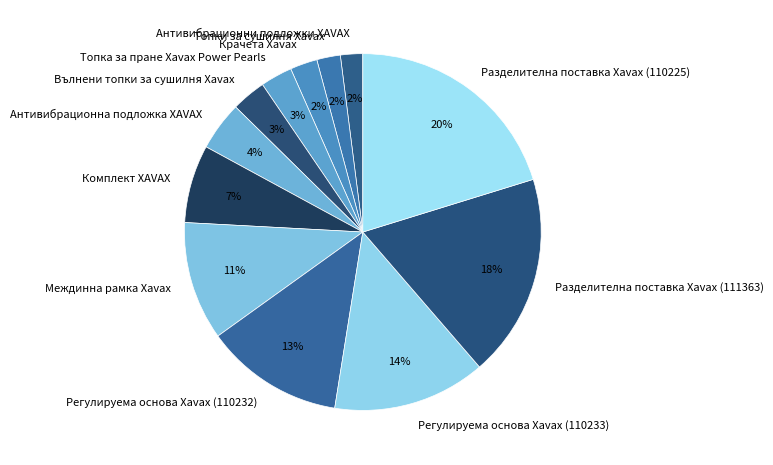

To the nearest percent, what is the difference between the largest and smallest slice percentages?

18%